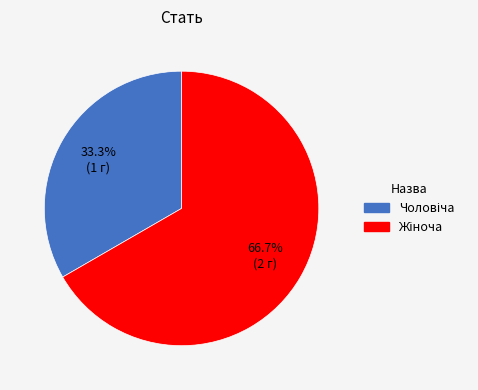

To the nearest percent, what is the average slice percentage?

50%